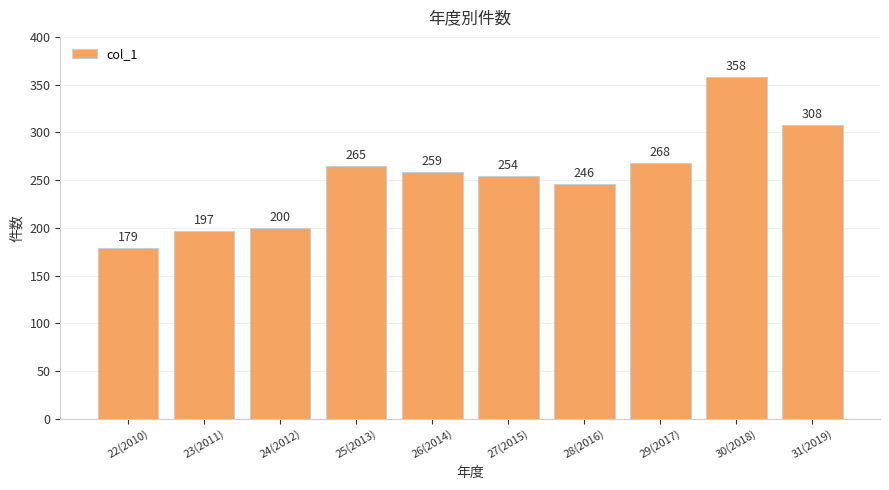

What is the label of the 7th bar from the left?

28(2016)